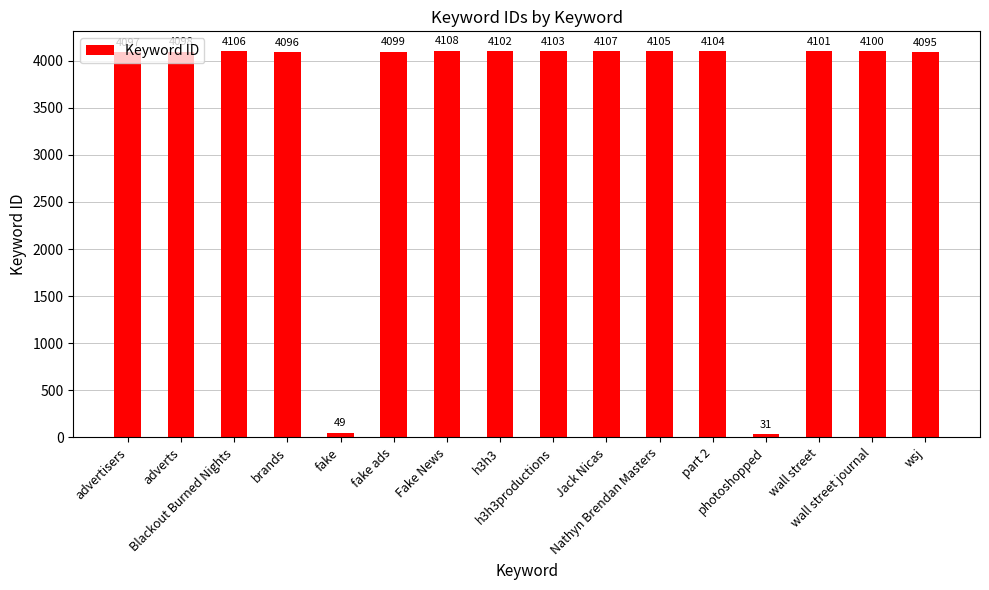

True or false: the data shows 4102 at h3h3.

True